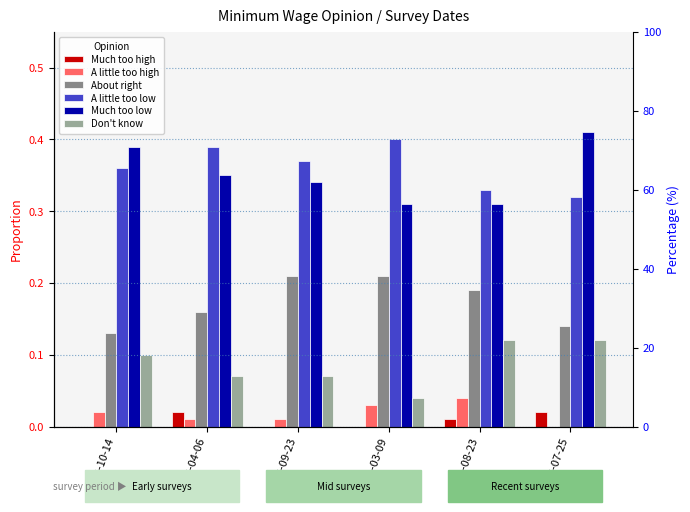

What is the value of the Much too low bar at the 3rd from the left?

0.3